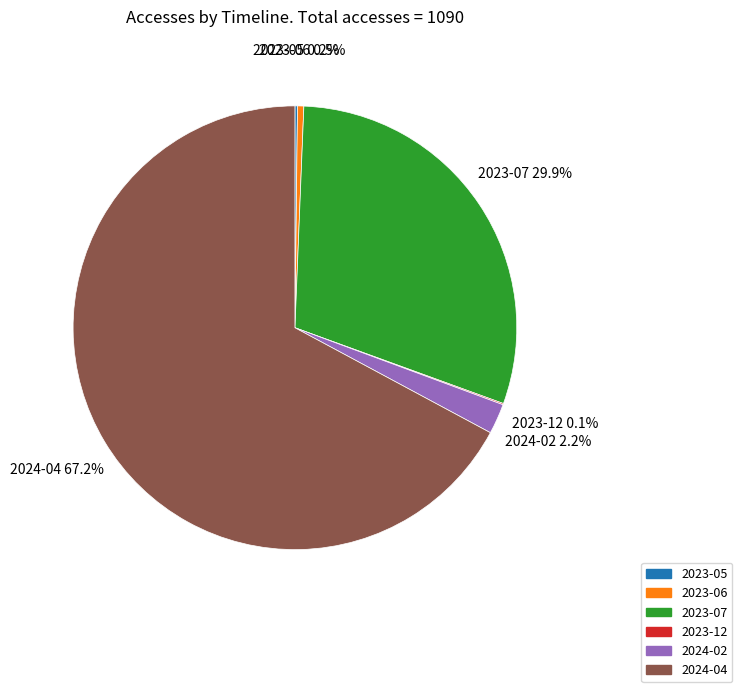

What percentage do 2024-02 and 2023-07 together represent?

32.1%